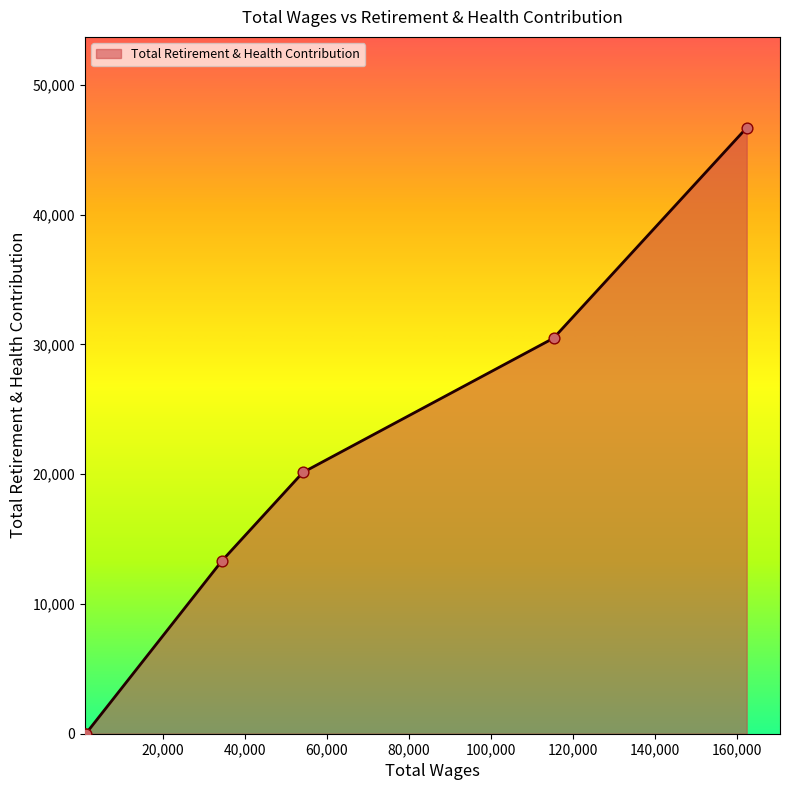

True or false: the data has more than 2 interior local peaks.

False